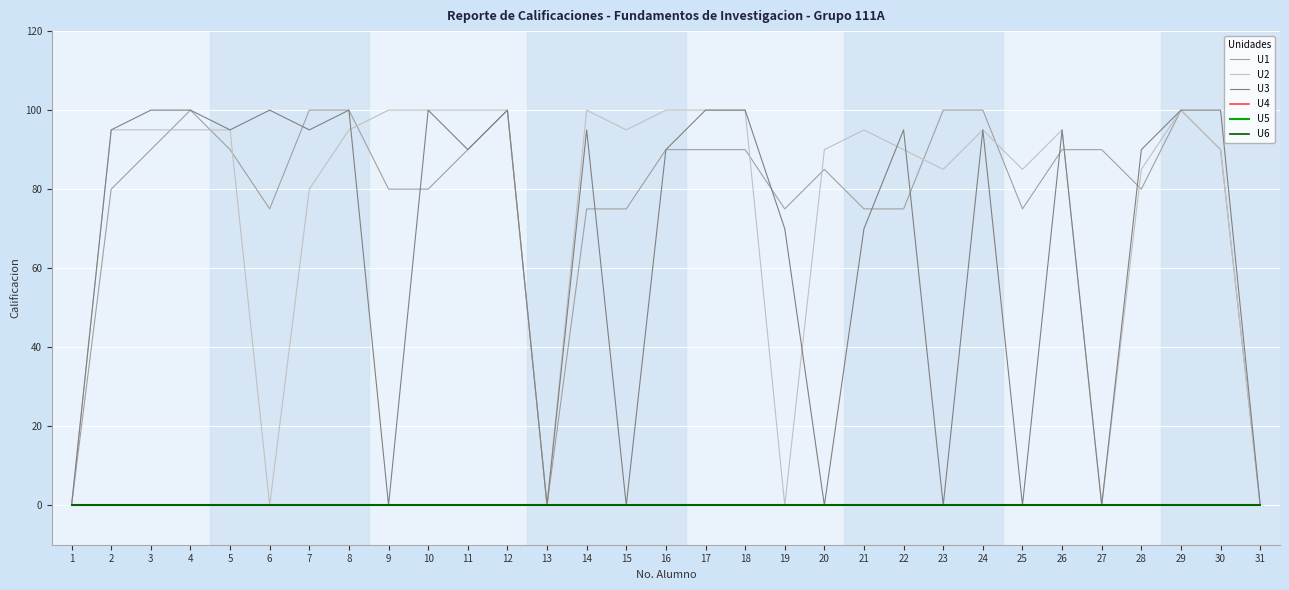

Does the chart have visible grid lines?

Yes